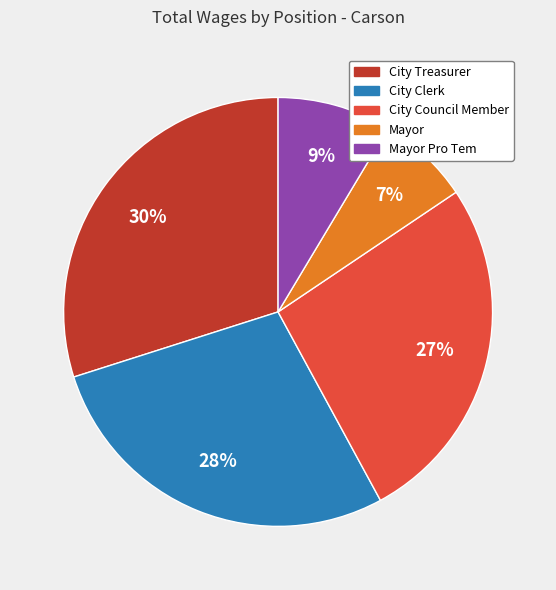

Is there a majority slice in this chart?

No